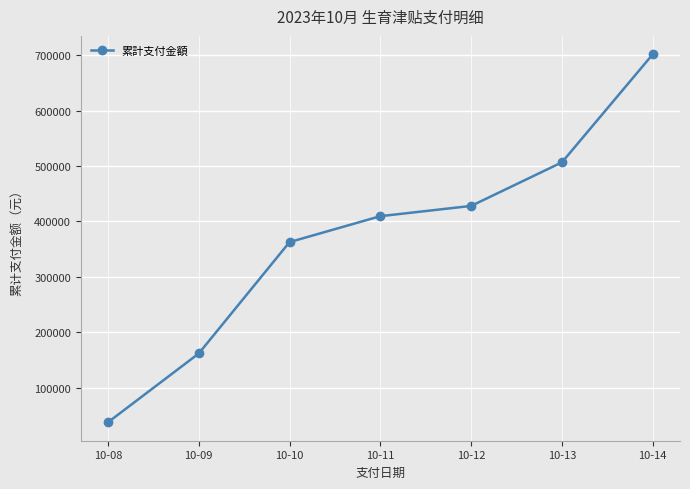

At which label is the value closest to 369617?

10-10